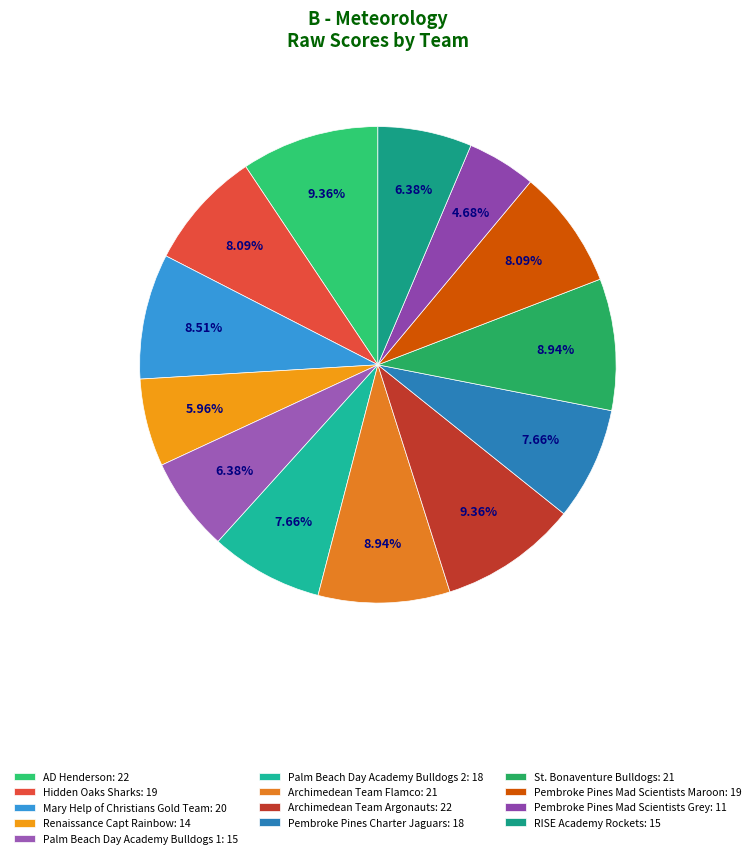

How many slices are in this pie chart?

13